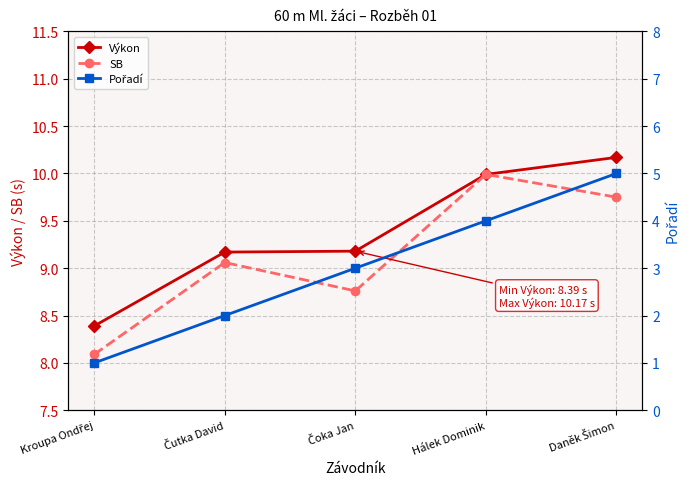

True or false: Pořadí has a value of 0.9 at Čoka Jan.

False